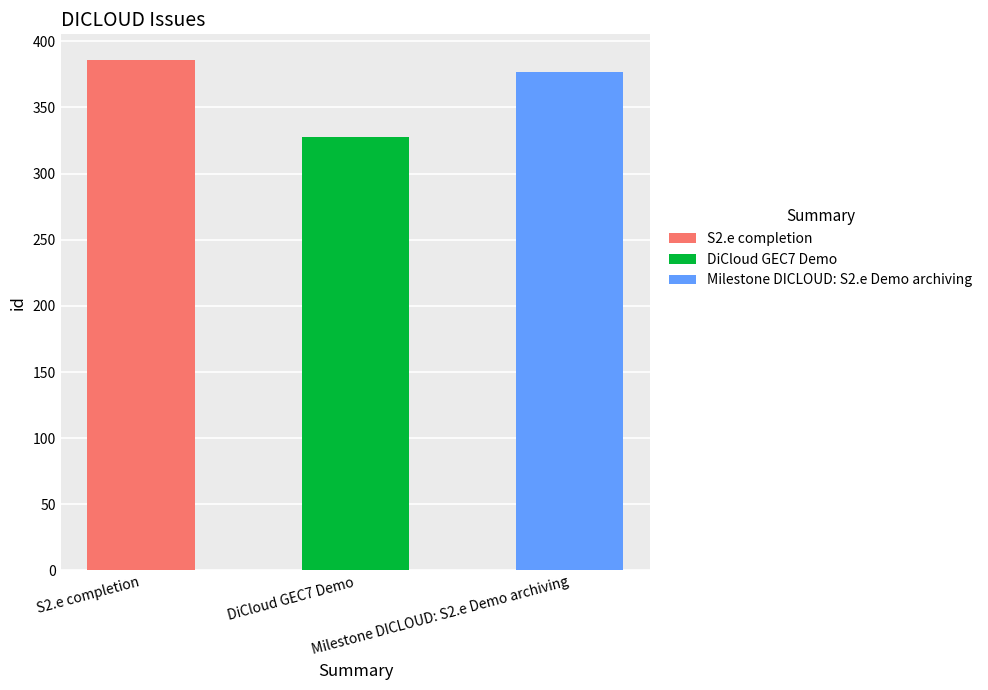

Count the values in the range 328 to 386.

3